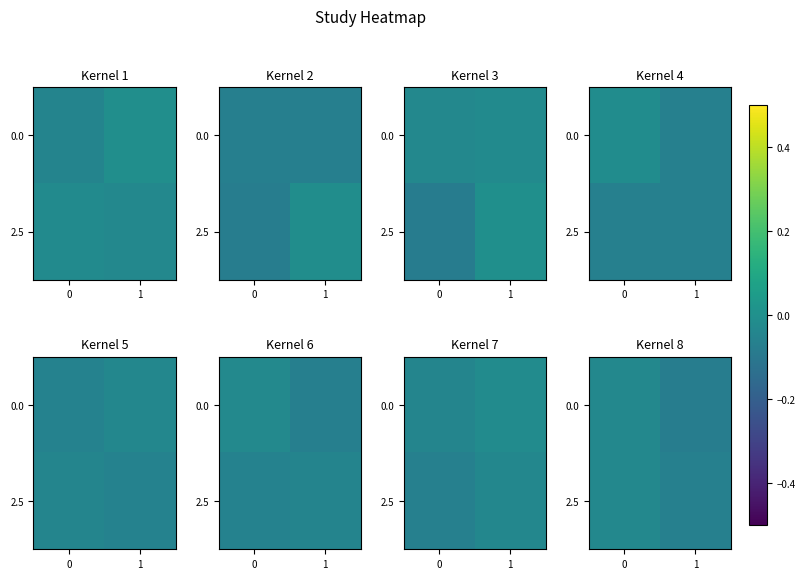

Is the value of 2.5 at 0 greater than the value of 0.0 at 0?

Yes